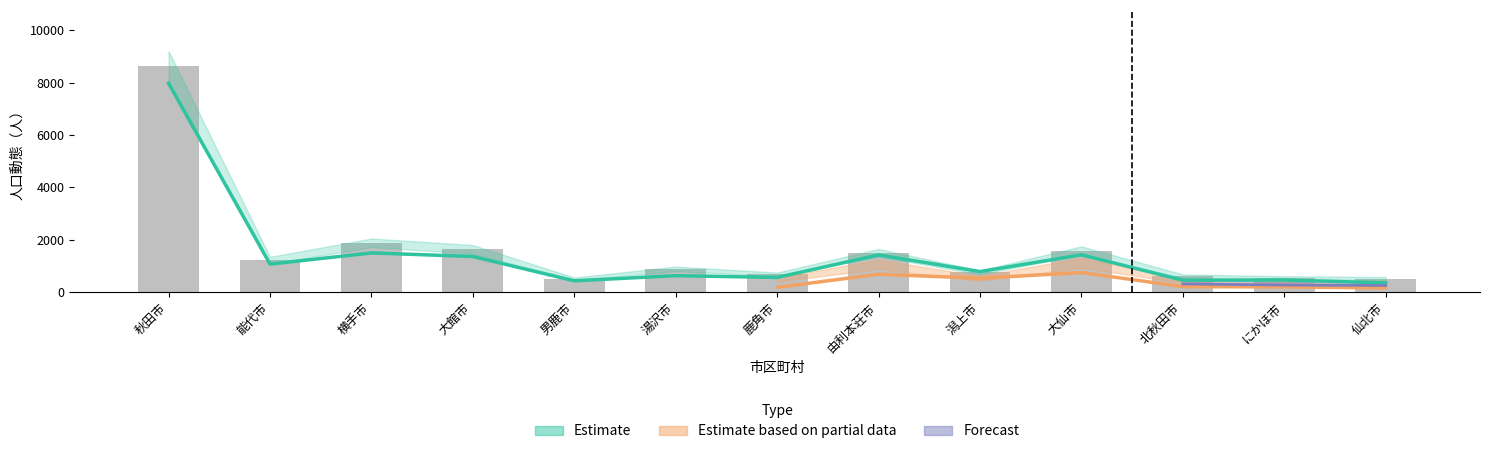

Which category has the lowest value in the 転入県内 series?

仙北市